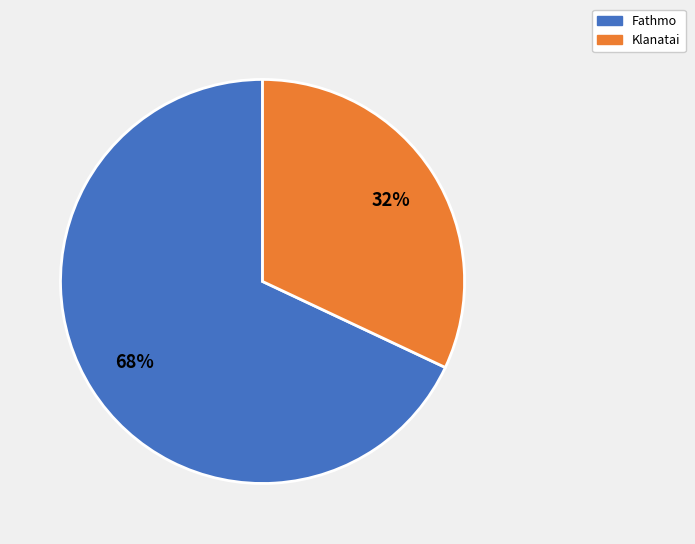

Which slice is the smallest?

Klanatai